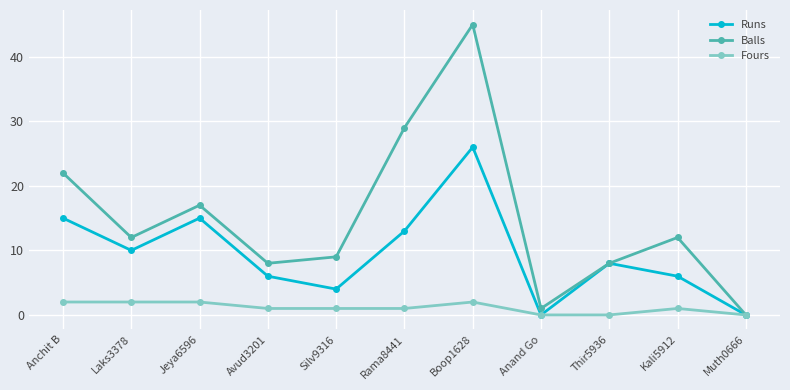

At which label does Runs first exceed 8?

Anchit B